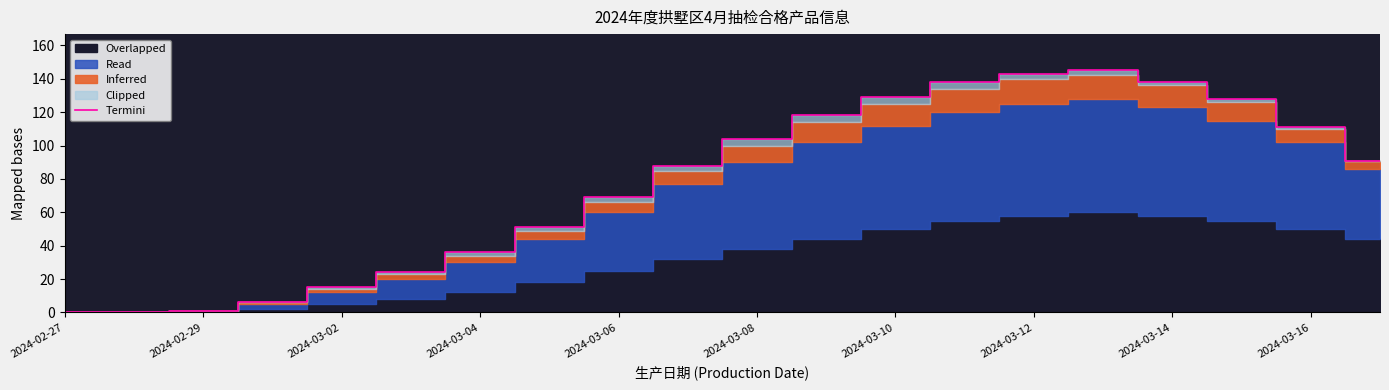

Is it true that Termini equals 69 at 2024-03-06?

True